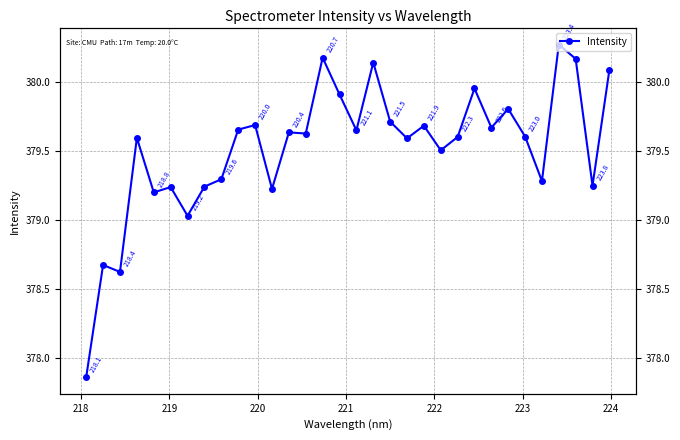

Reading left to right, what are all the values shown in this chart?

377.9	378.7	378.6	379.6	379.2	379.2	379.0	379.2	379.3	379.7	379.7	379.2	379.6	379.6	380.2	379.9	379.6	380.1	379.7	379.6	379.7	379.5	379.6	380.0	379.7	379.8	379.6	379.3	380.3	380.2	379.2	380.1